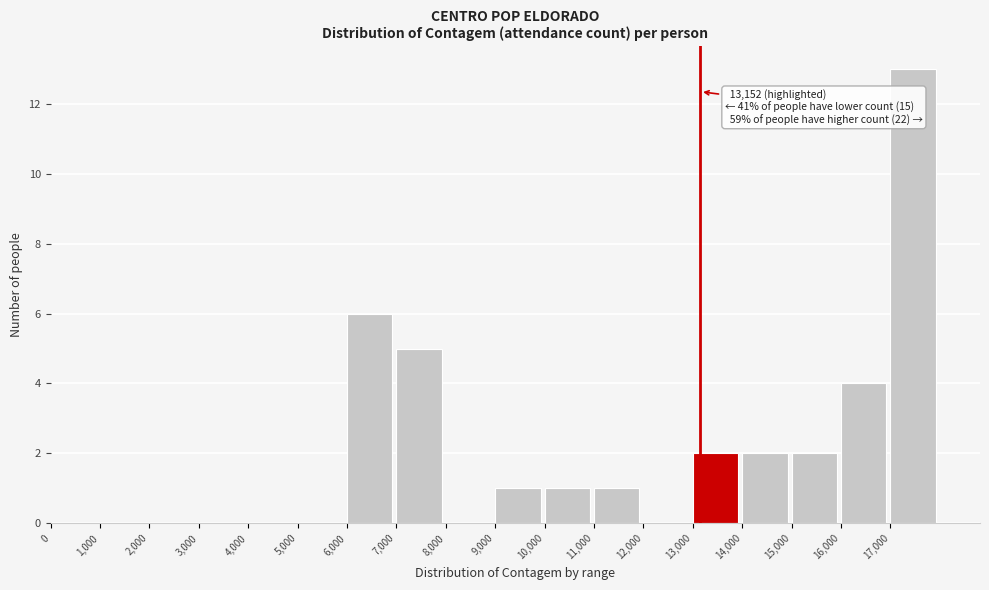

Over which range of the x-axis is the bar tallest?

17000 to 18000